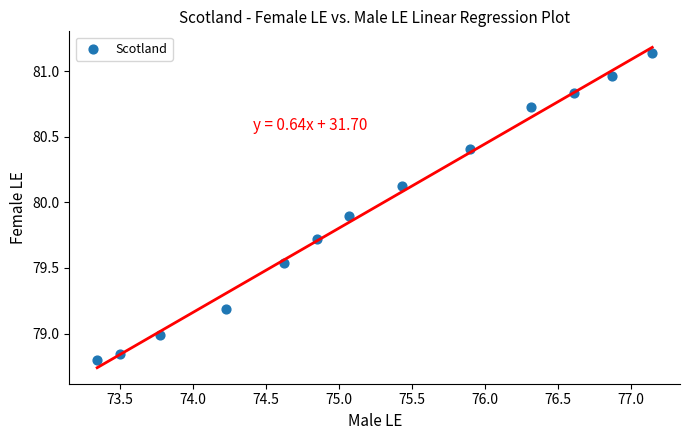

What is the range of X values (max minus min)?

3.8